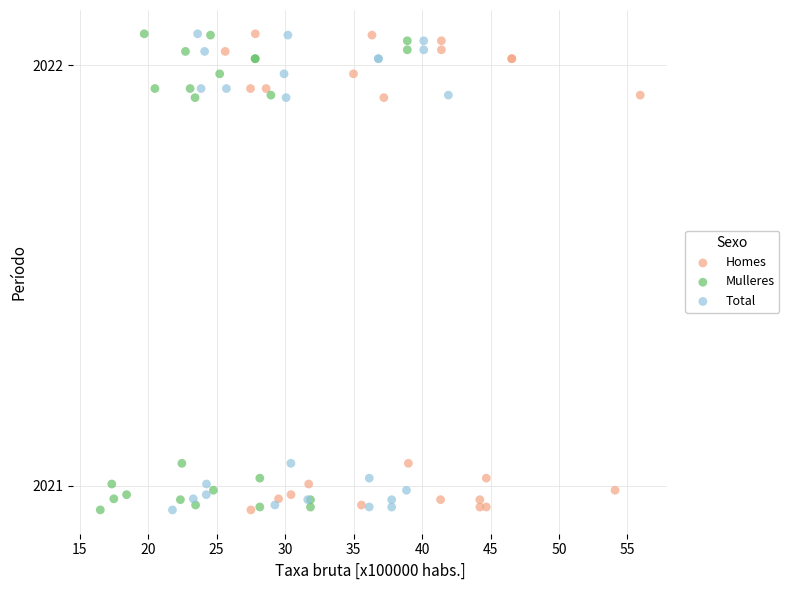

What are all the series names shown in the legend?

Homes, Mulleres, Total